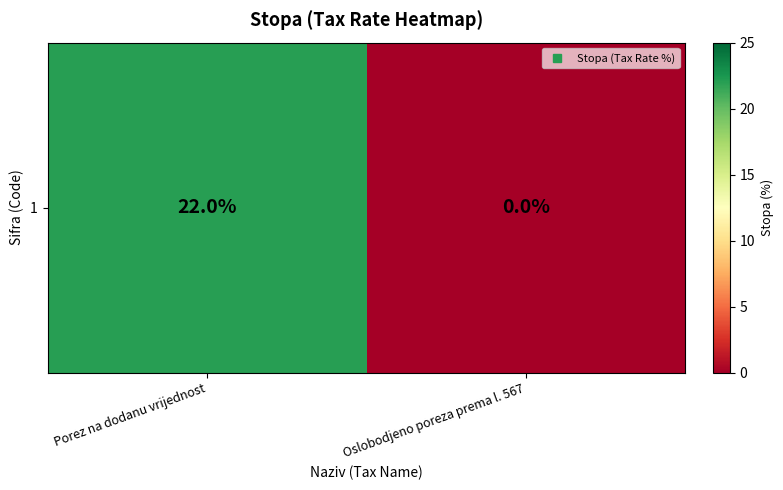

How many positive values are there?

1